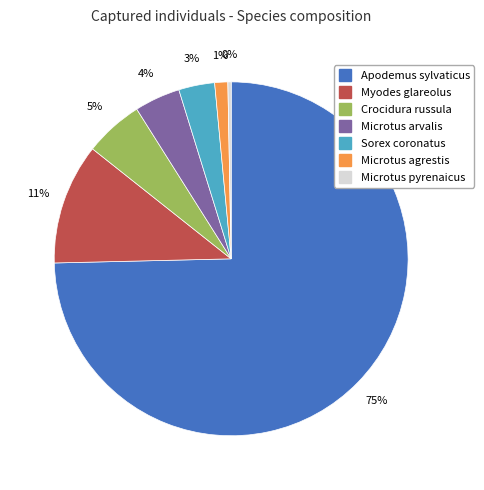

Which has a higher value, Microtus arvalis or Microtus pyrenaicus?

Microtus arvalis